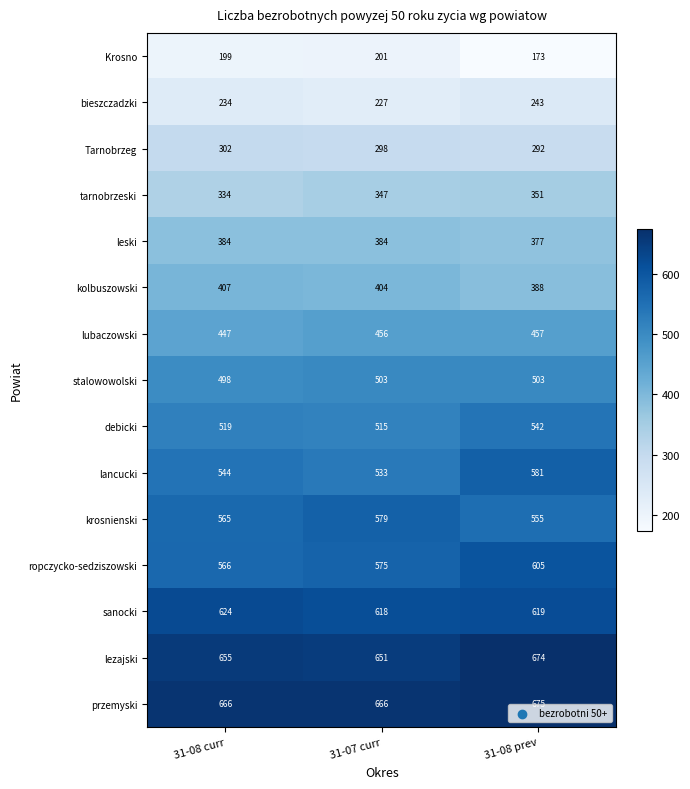

Is it true that ropczycko-sedziszowski equals 605 at 31-08 prev?

True